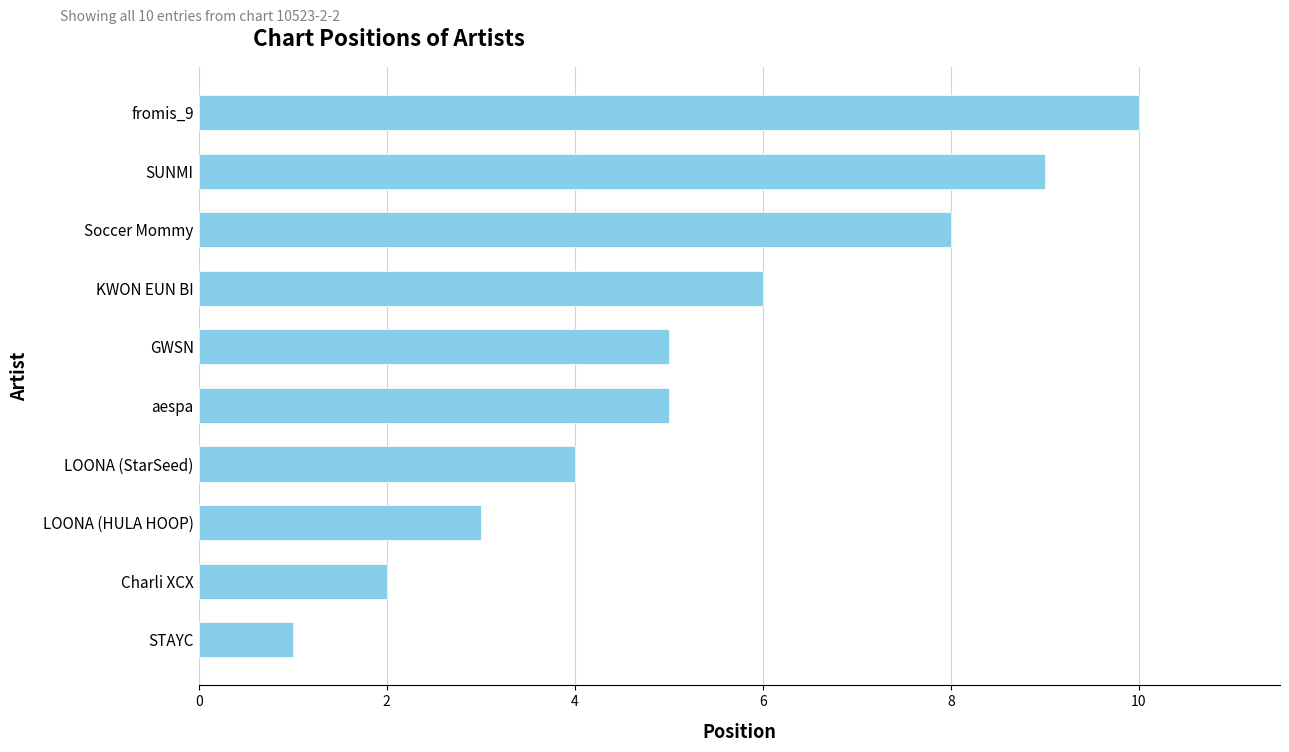

Between LOONA (StarSeed) and Charli XCX, which is larger?

LOONA (StarSeed)